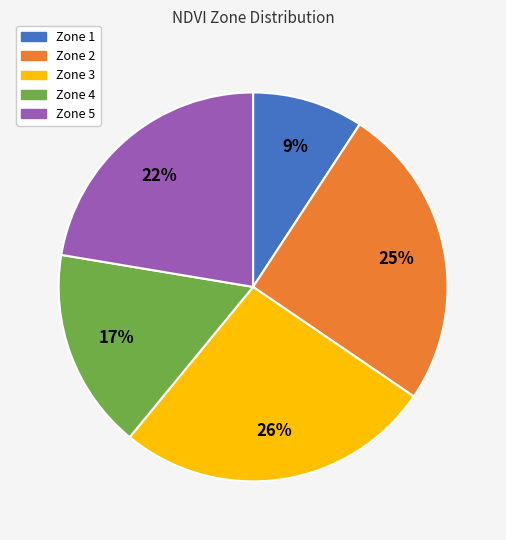

To the nearest percent, what portion does Zone 2 represent?

25%